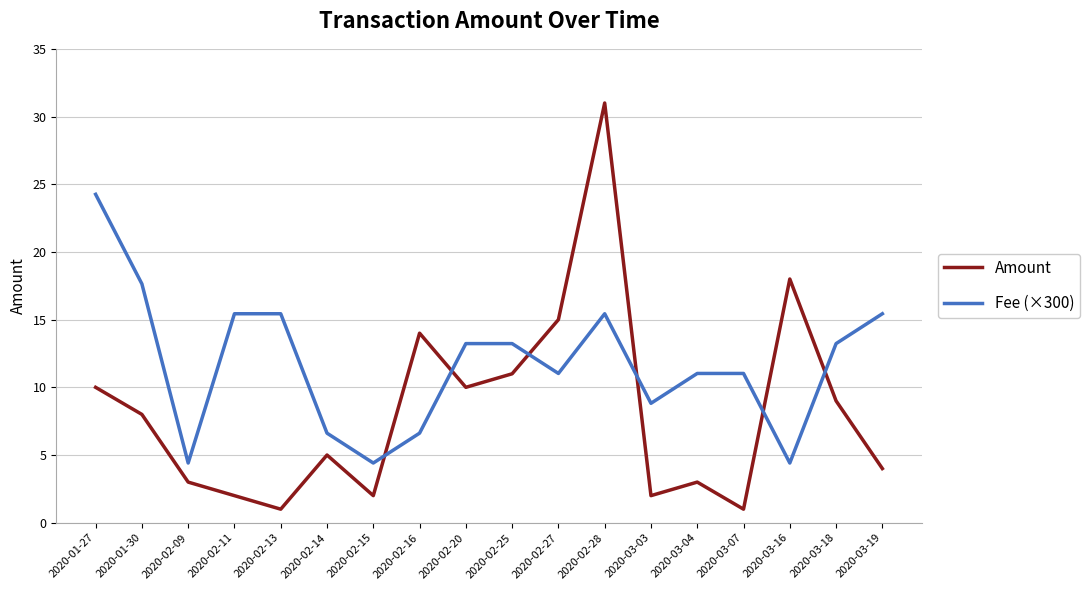

The value of Fee (×300) at 2020-02-28 is 15.4. True or false?

True